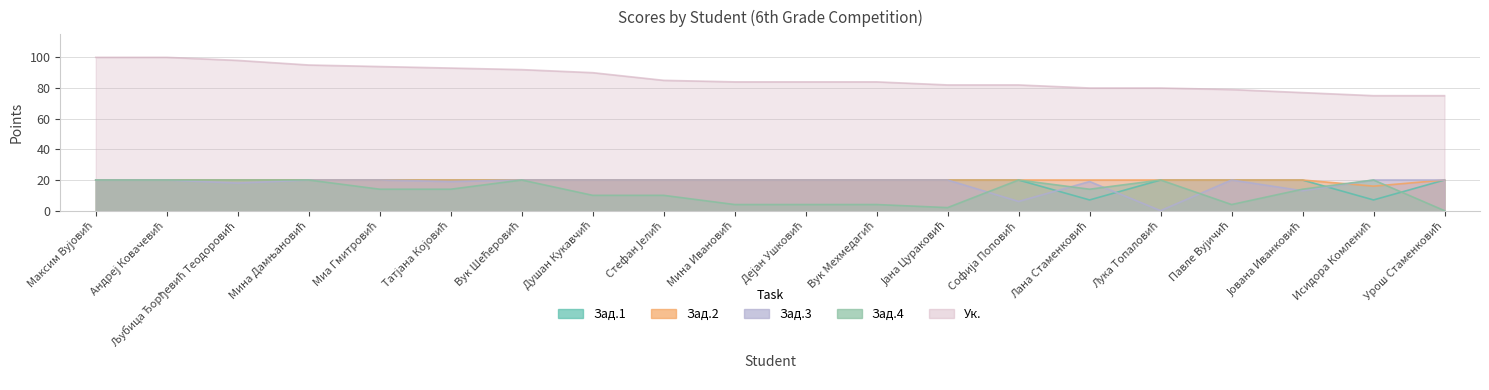

Is it true that Зад.3 equals 20 at Вук Мехмедагић?

True